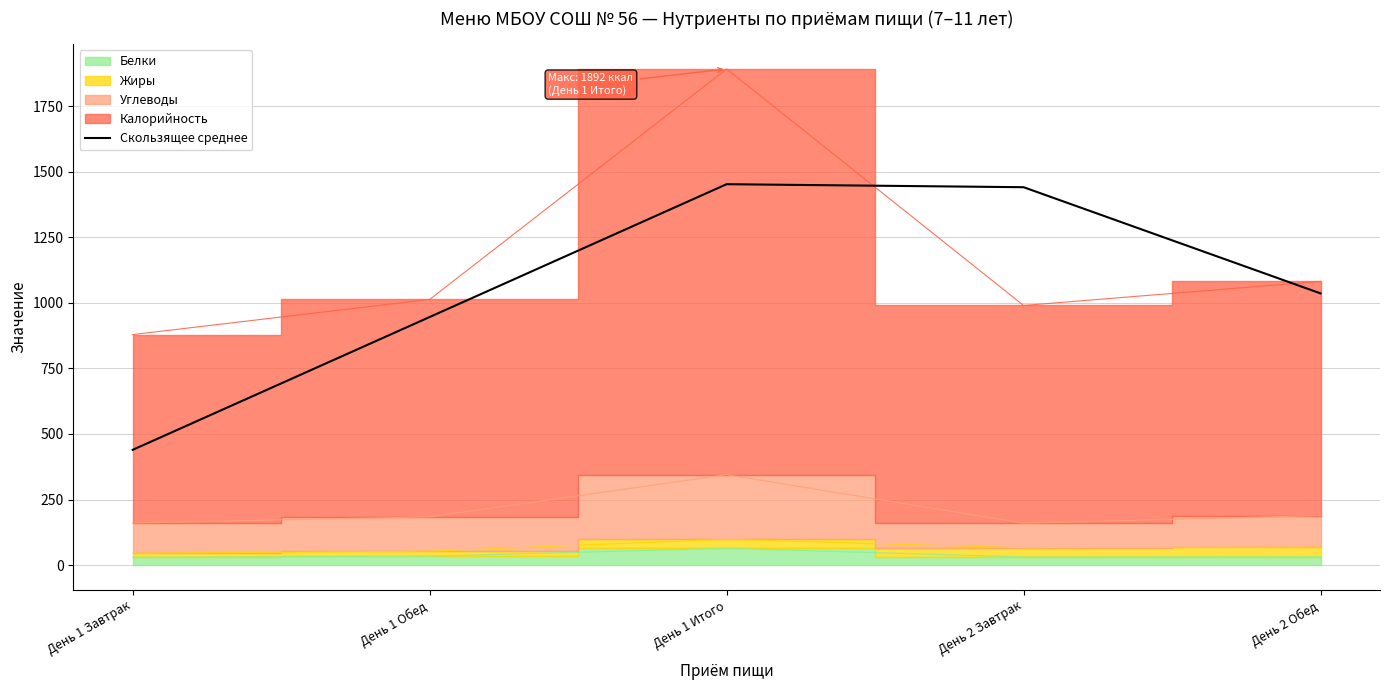

What is the approximate value at День 2 Завтрак?

1441.0